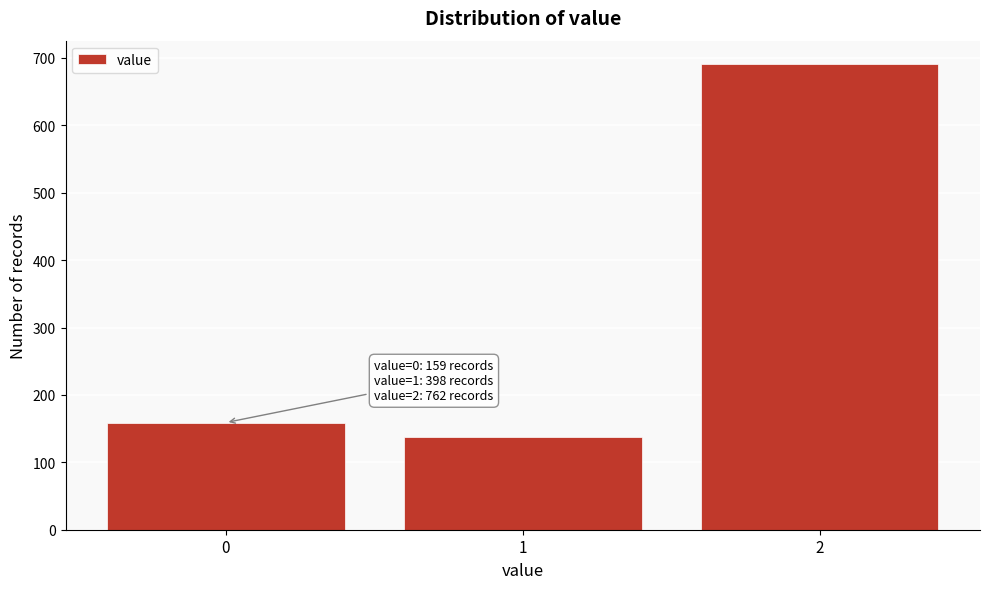

Reading right to left, what are all the values shown in this chart?

2=691	1=138	0=159